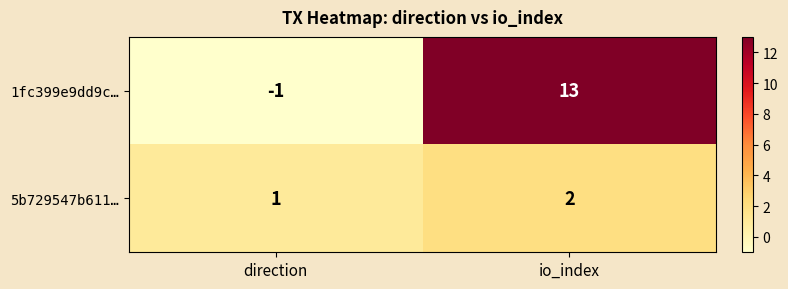

True or false: 5b729547b611… has a value of 3 at io_index.

False